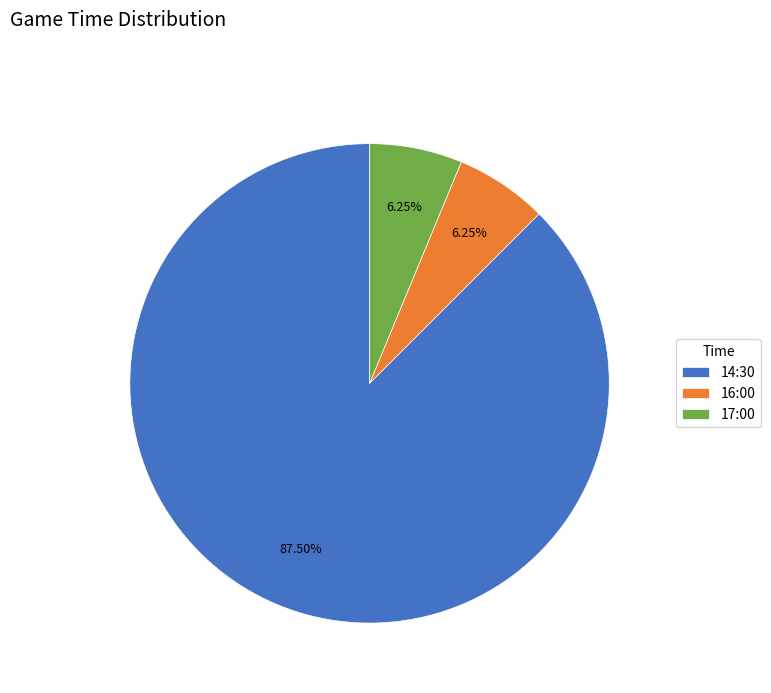

To the nearest percent, what portion does 17:00 represent?

6%